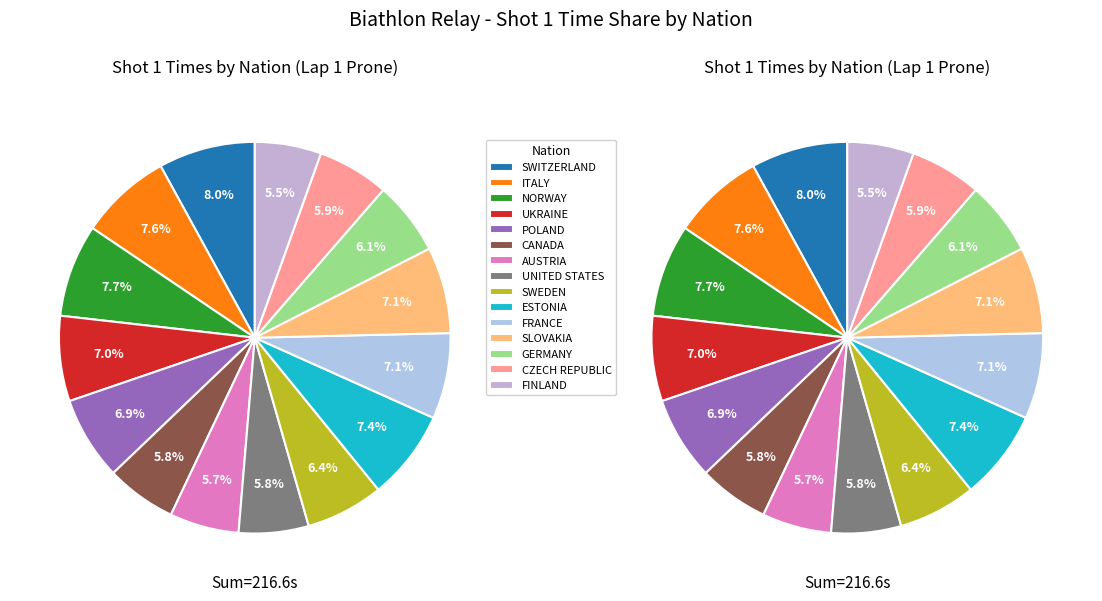

What portion of the pie excludes POLAND?

93.1%